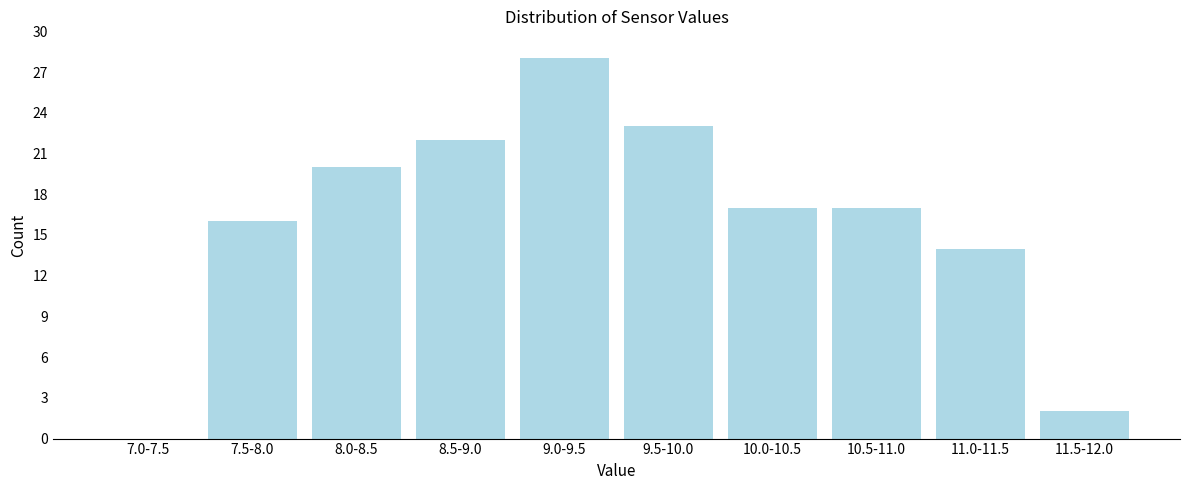

Reading right to left, extract all data points from this chart.

11.5-12.0=2	11.0-11.5=14	10.5-11.0=17	10.0-10.5=17	9.5-10.0=23	9.0-9.5=28	8.5-9.0=22	8.0-8.5=20	7.5-8.0=16	7.0-7.5=0